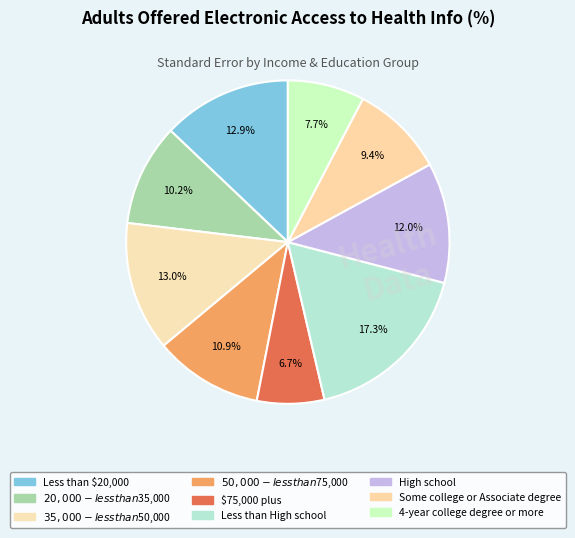

What is the smallest slice in the pie chart?

$75,000 plus